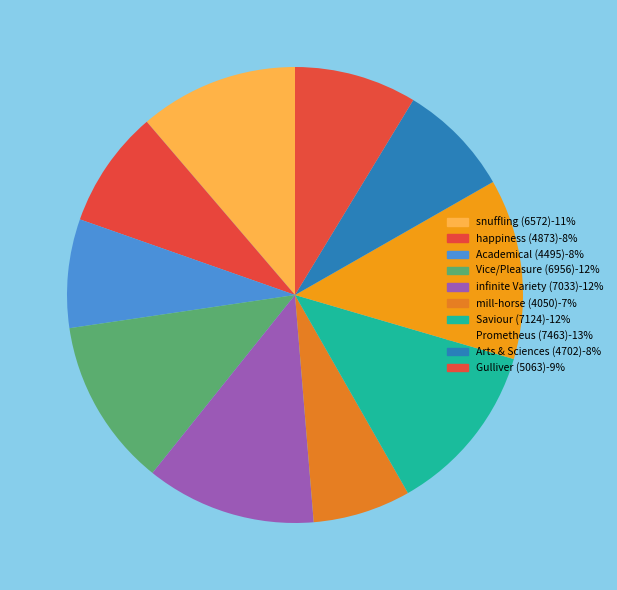

Which slice is the smallest?

mill-horse (4050)